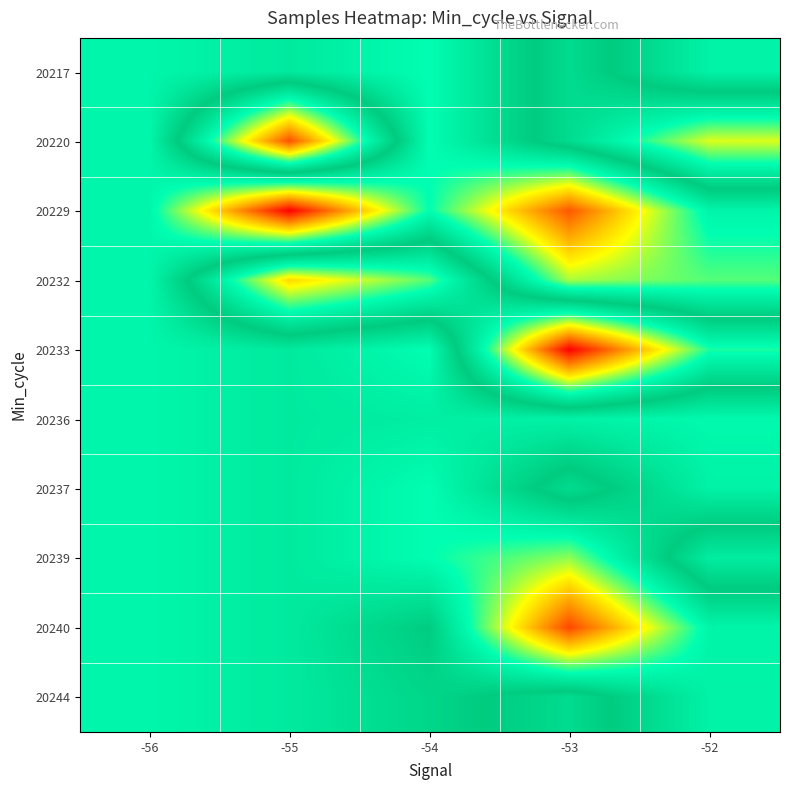

Reading right to left, transcribe all the data shown in this chart.

20217: -52=4987595	-53=4985481	-54=4988013	-55=4987271	-56=4987741
20220: -52=4982508	-53=4985481	-54=4988013	-55=4979597	-56=4987741
20229: -52=4987701	-53=4992503	-54=4988013	-55=4993846	-56=4987741
20232: -52=4988674	-53=4989317	-54=4983539	-55=4981679	-56=4987741
20233: -52=4983979	-53=4978367	-54=4988013	-55=4987271	-56=4987741
20236: -52=4987857	-53=4987595	-54=4987438	-55=4987271	-56=4987741
20237: -52=4987595	-53=4985481	-54=4988013	-55=4987271	-56=4987741
20239: -52=4984841	-53=4989117	-54=4988013	-55=4987271	-56=4987741
20240: -52=4987701	-53=4992757	-54=4986145	-55=4987271	-56=4987741
20244: -52=4987595	-53=4985481	-54=4986513	-55=4987271	-56=4987741